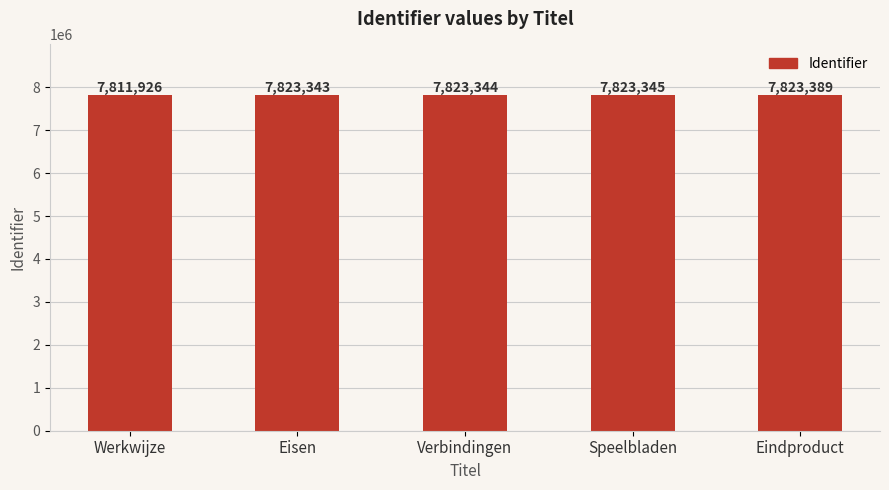

Read the value at Eisen, to the nearest 10.

7823340